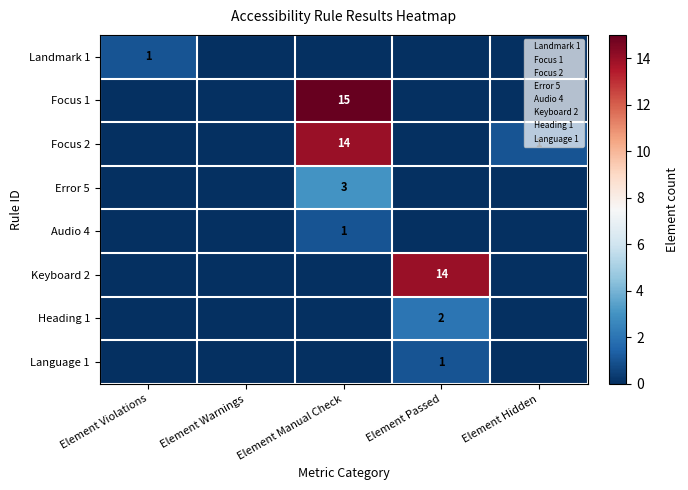

How many categories are shown in the chart?

5